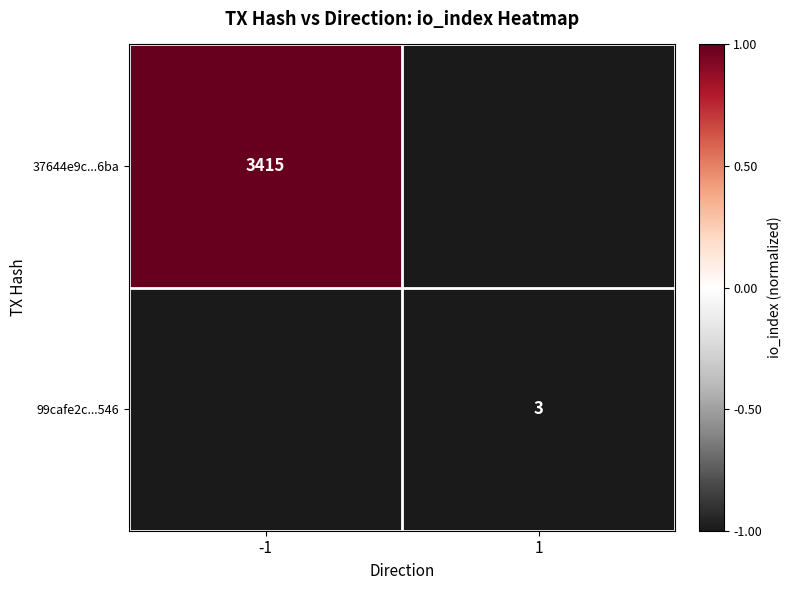

The 99cafe2c...546 series shows 3 at 1. True or false?

True